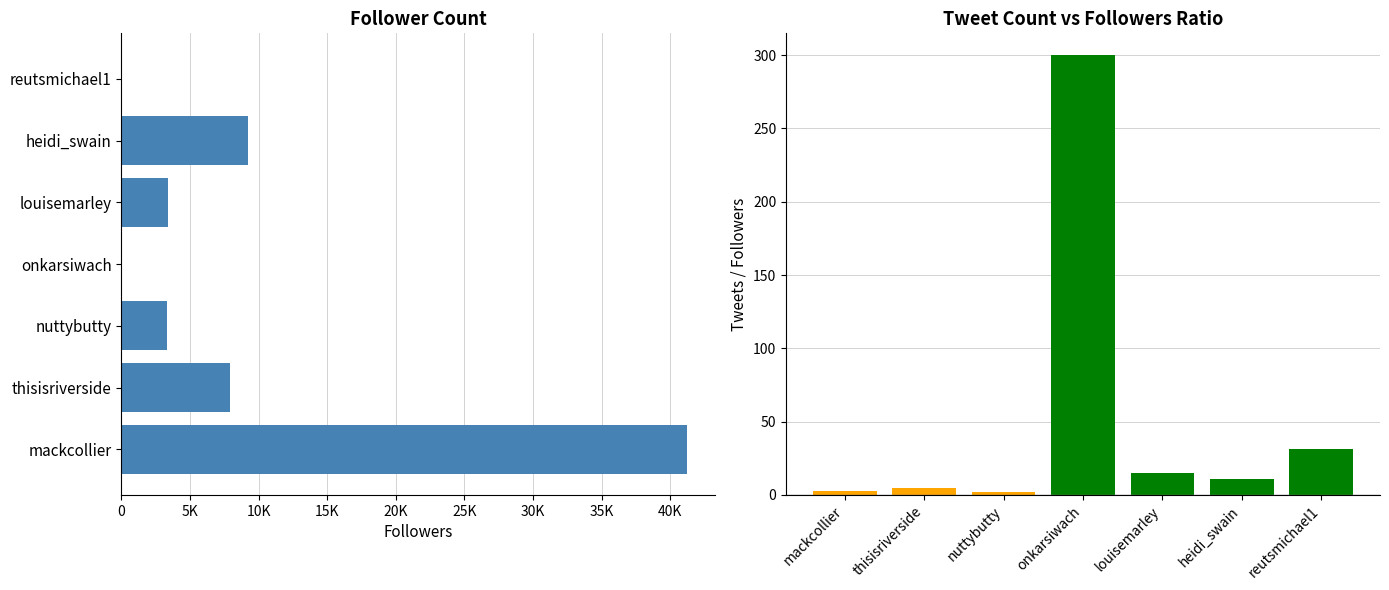

True or false: Followers has a value of 4378.5 at louisemarley.

False